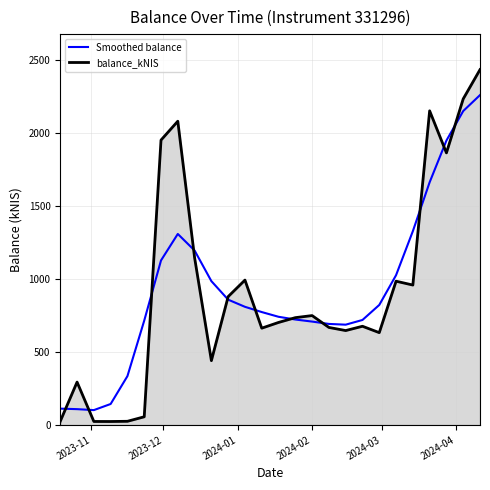

What is the highest value of the Smoothed balance series?

2262.7